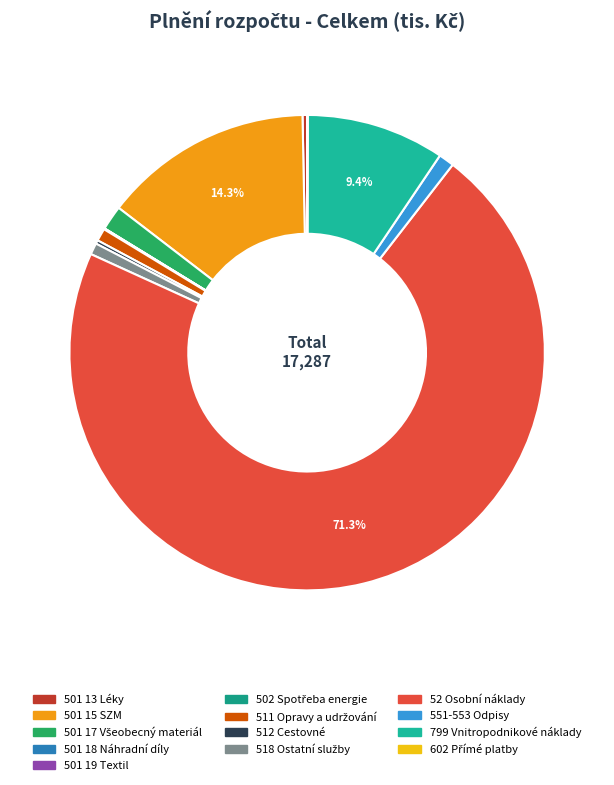

How many slices are in this pie chart?

13